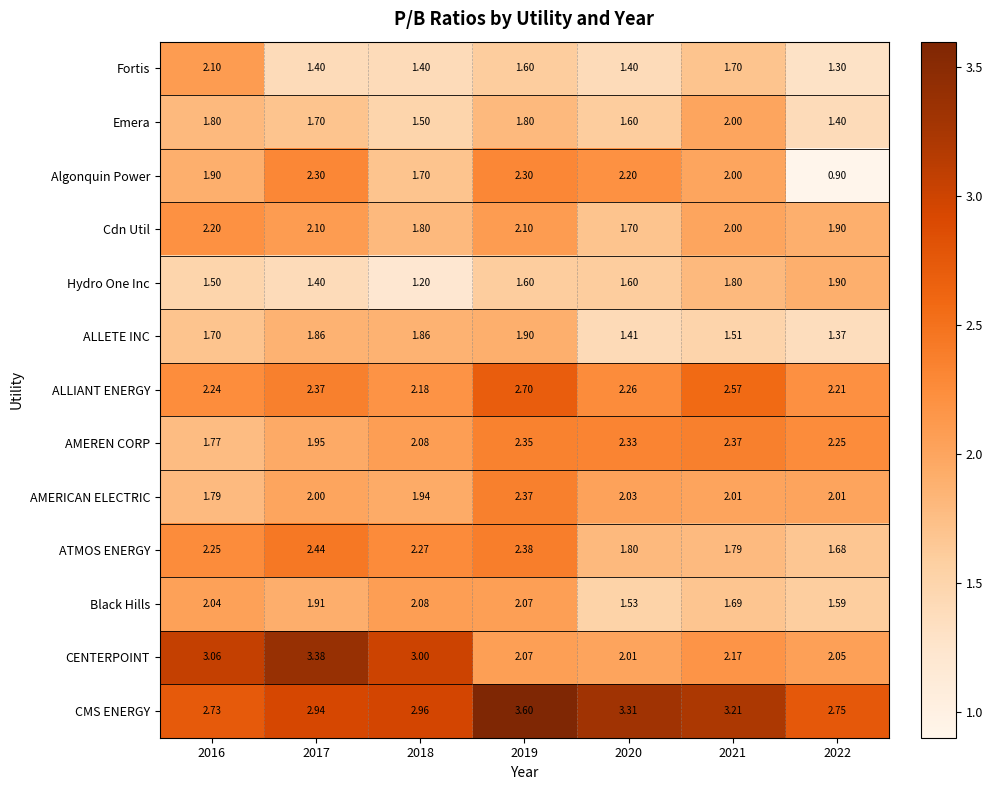

Between 2017 and 2019, which series saw the biggest shift?

CENTERPOINT